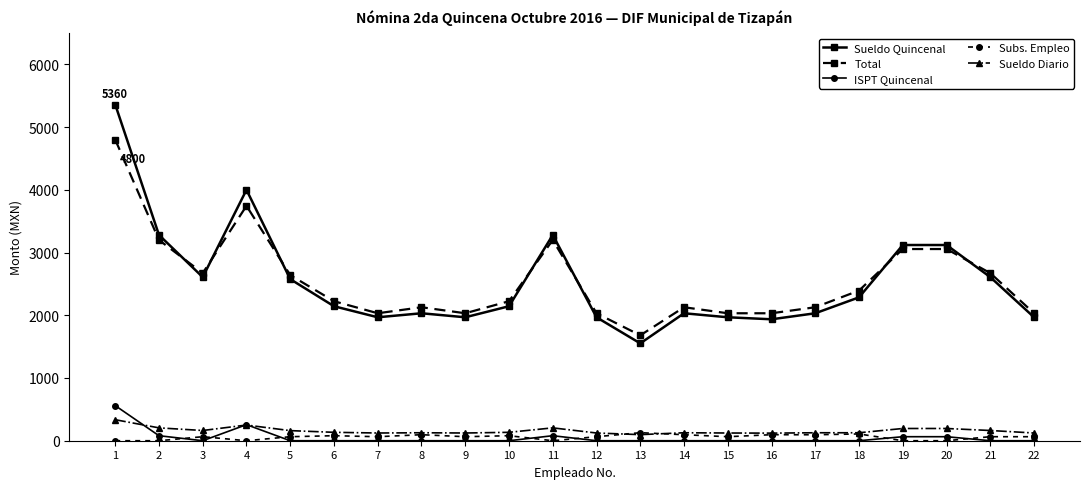

How many lines are shown in the chart?

5